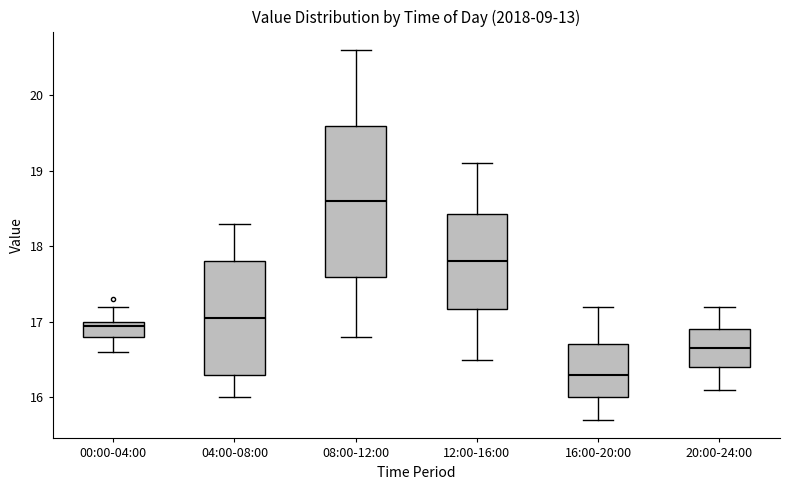

Comparing the boxes themselves (not the whiskers), which one is the tallest?

08:00-12:00